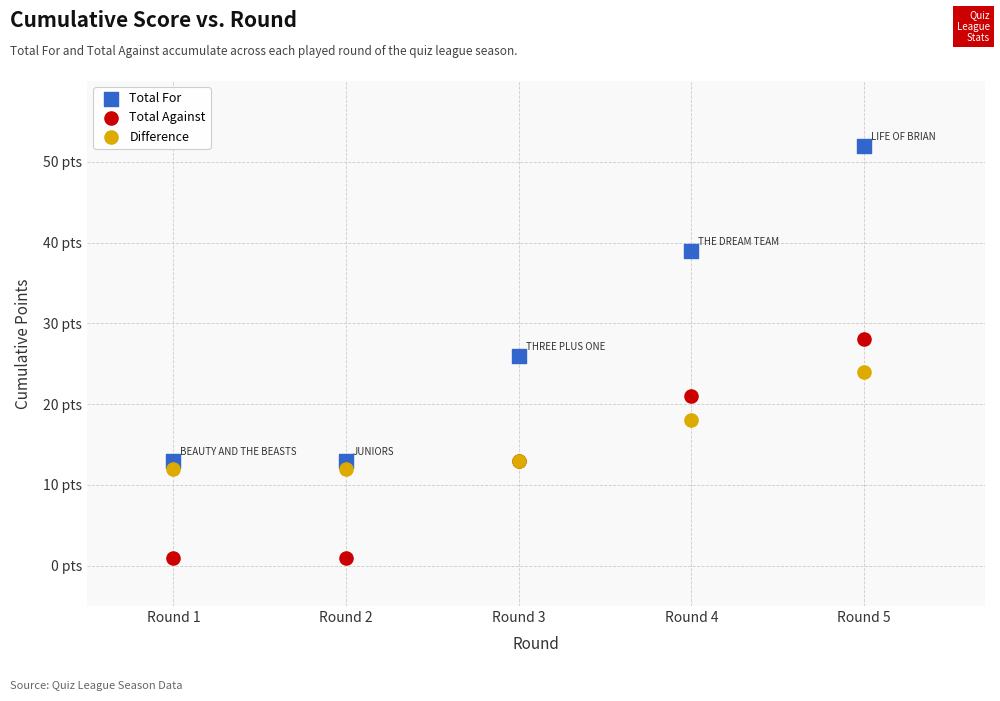

What are all the series names shown in the legend?

Total For, Total Against, Difference